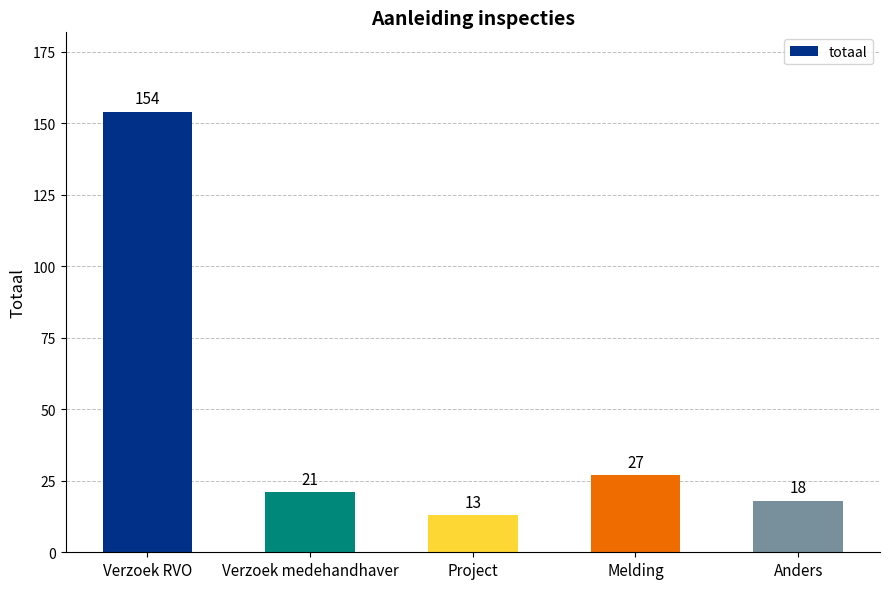

How many categories are shown in the chart?

5